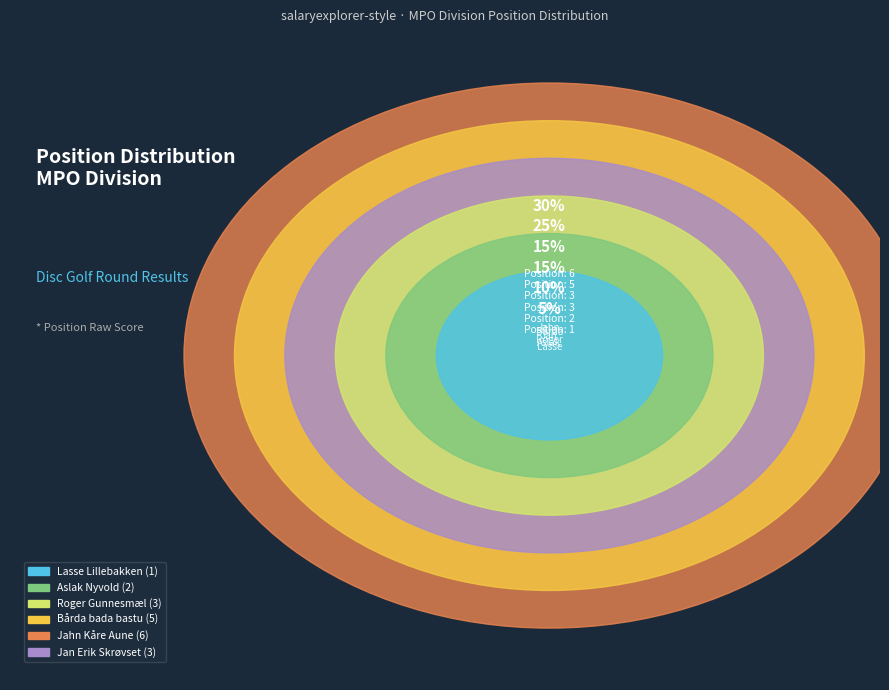

What percentage is NOT represented by Bårda bada bastu?

75.0%